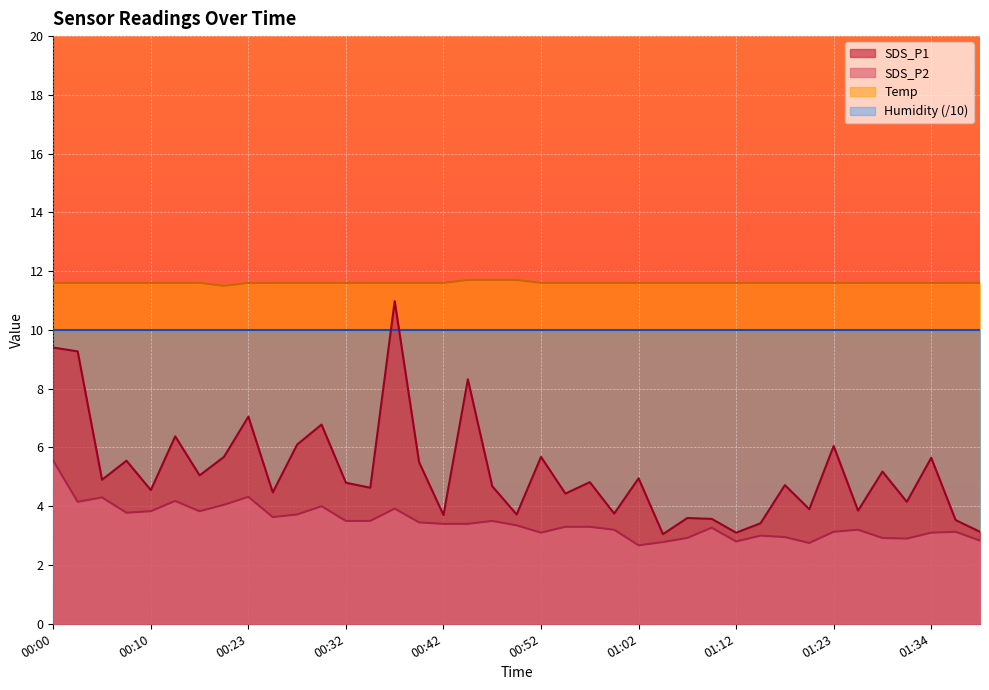

What value does the SDS_P2 series have at 00:37?

3.9